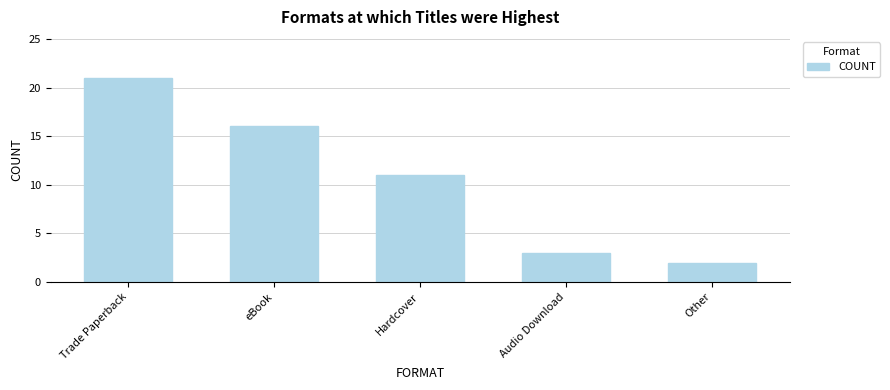

At which label does the data first exceed 11?

Trade Paperback